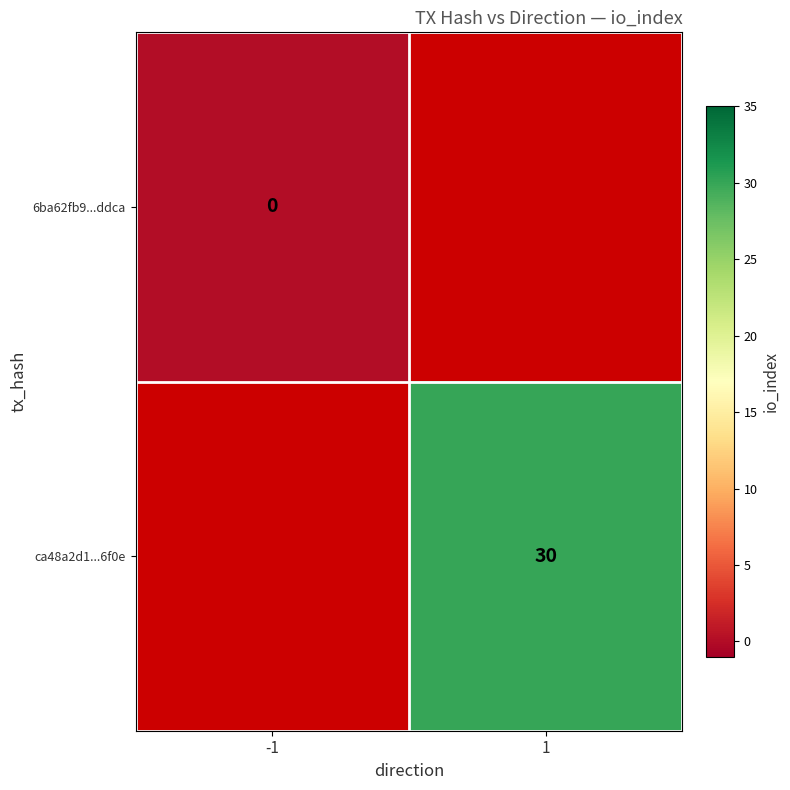

Is the value of ca48a2d1...6f0e at 1 greater than the value of 6ba62fb9...ddca at -1?

Yes